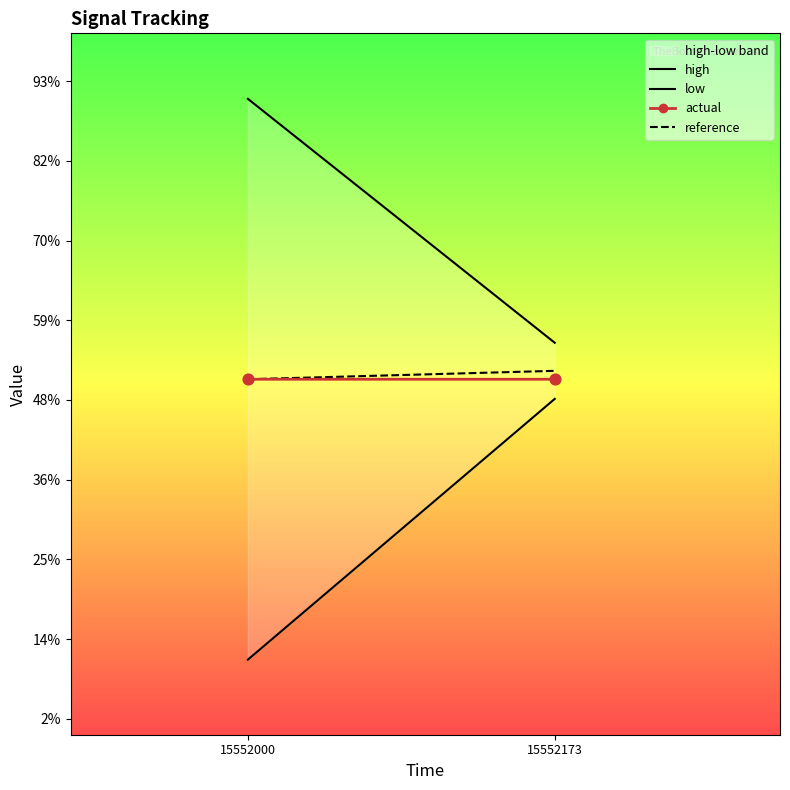

Which series contains the highest Y value?

high